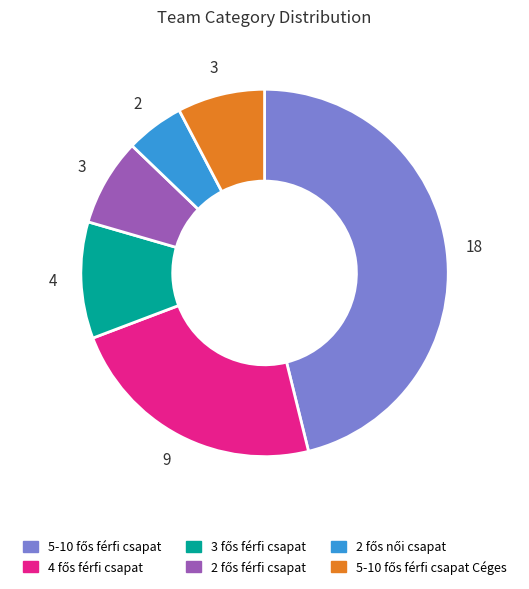

Is there a majority slice in this chart?

No